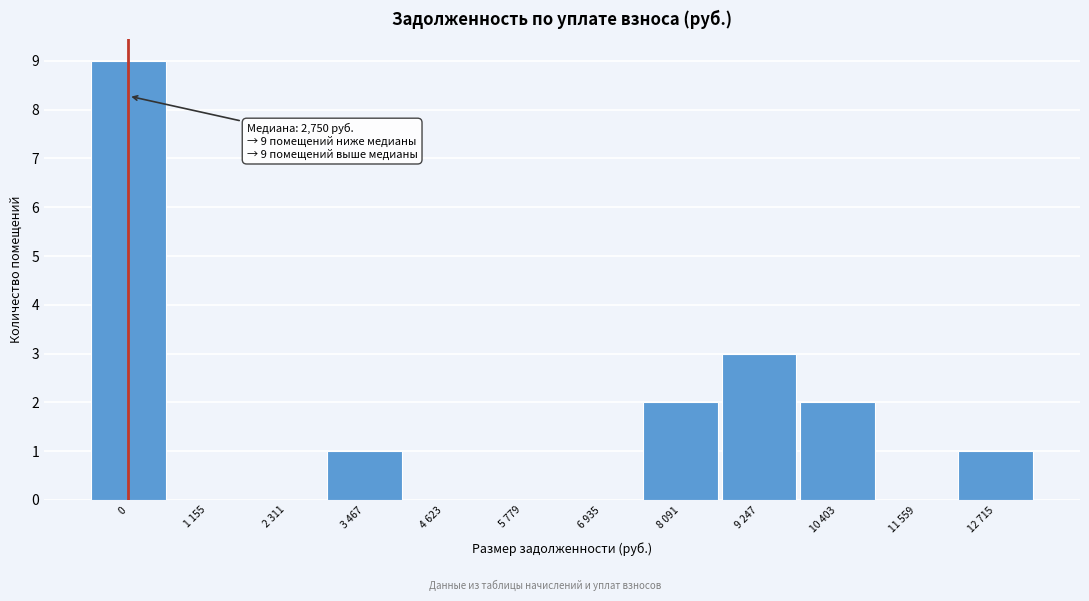

The chart shows a value of 3 at 8 091. True or false?

False